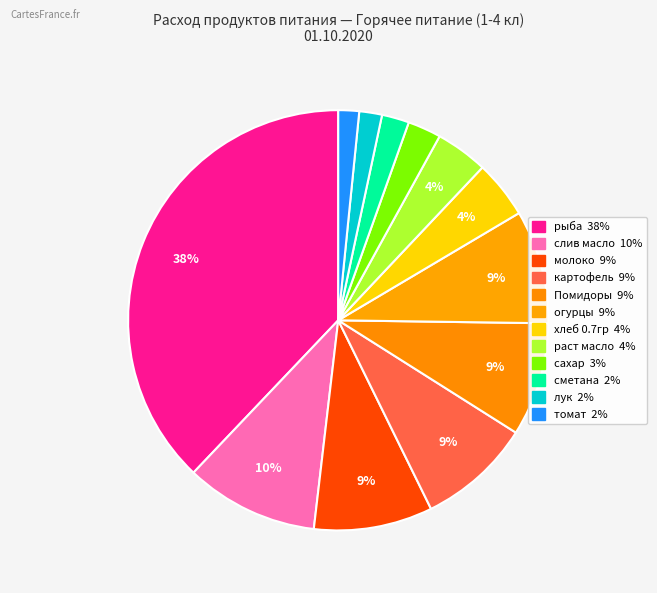

Is there any slice that represents more than half of the pie?

No